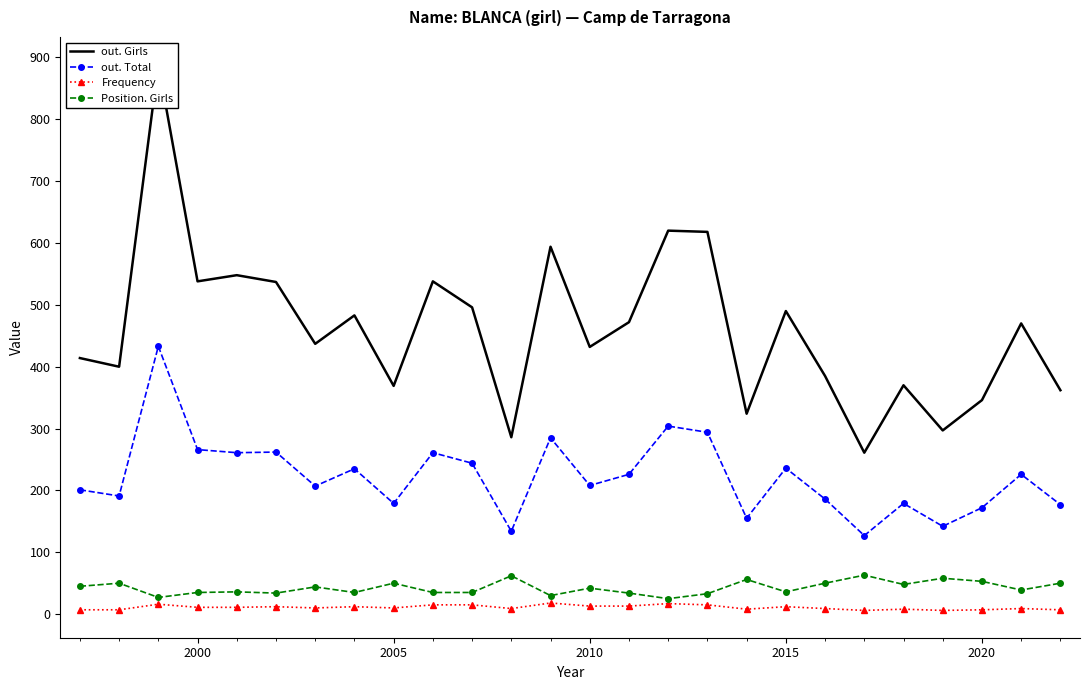

True or false: out. Girls and out. Total intersect in this chart.

False